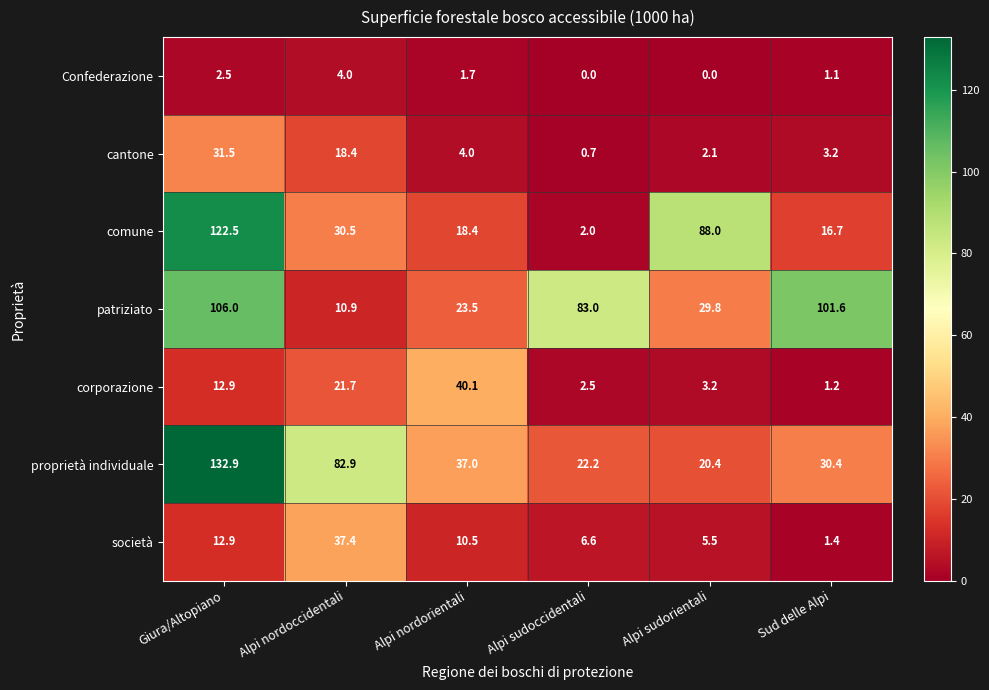

Which series has the widest spread of values?

comune